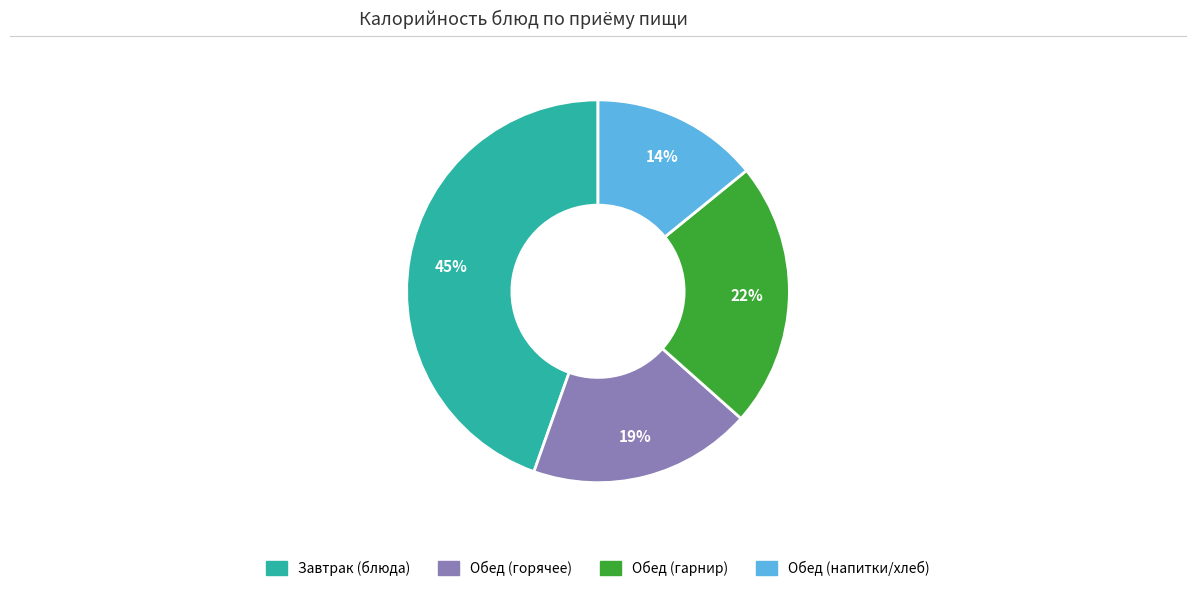

Is there any slice that represents more than half of the pie?

No